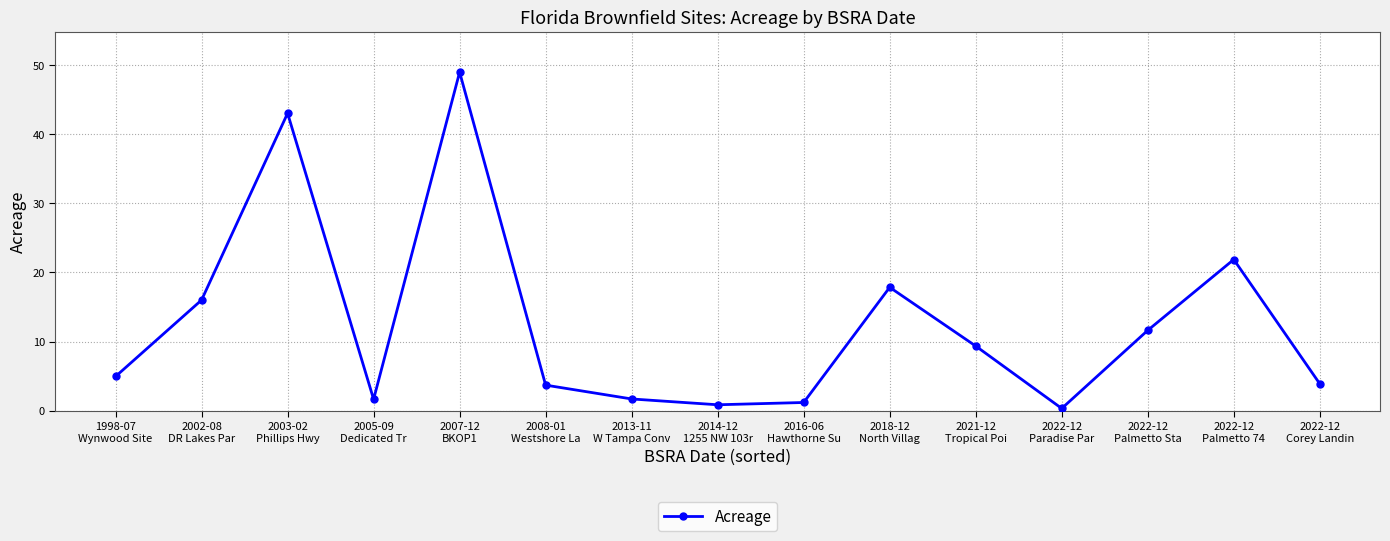

True or false: the data has more than 2 interior local peaks.

True